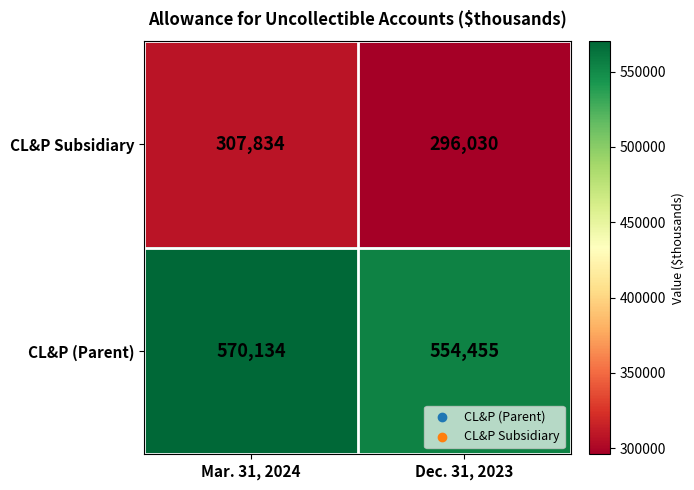

What is the spread (max minus min) of values at Dec. 31, 2023?

258425